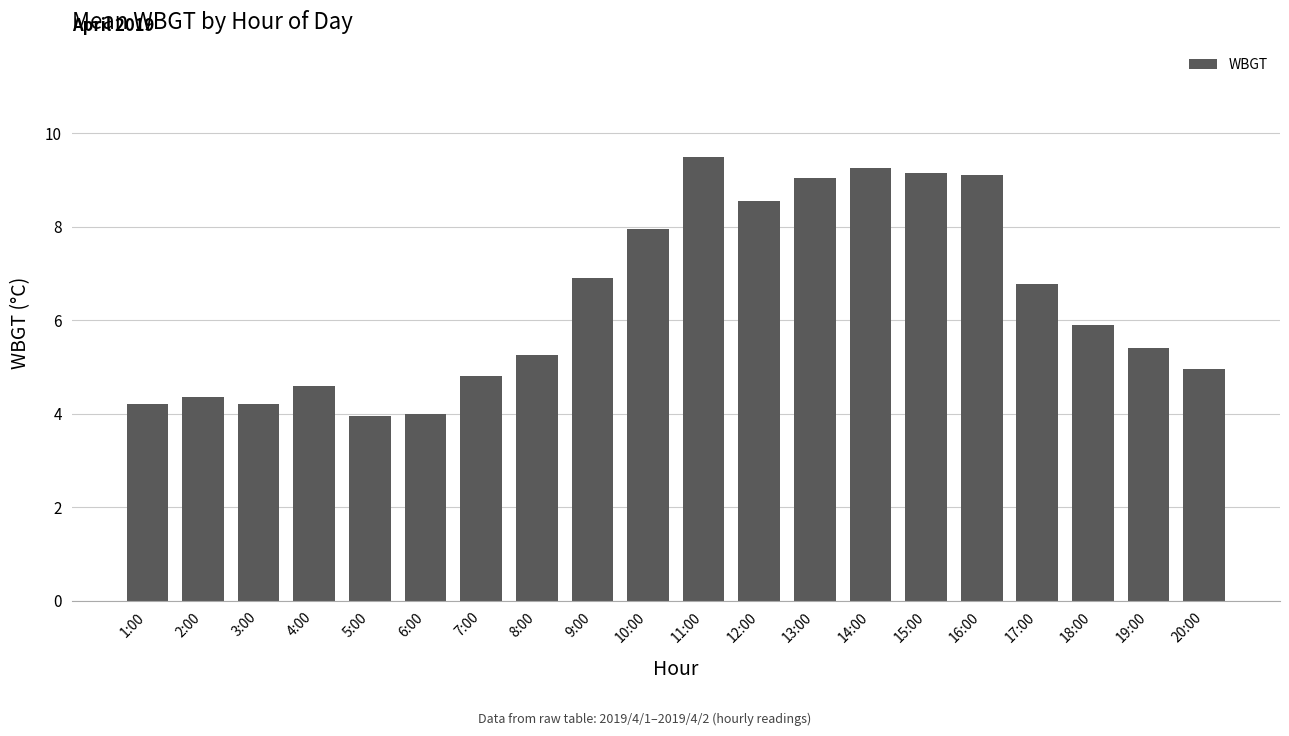

What is the minimum value shown in the chart?

4.0